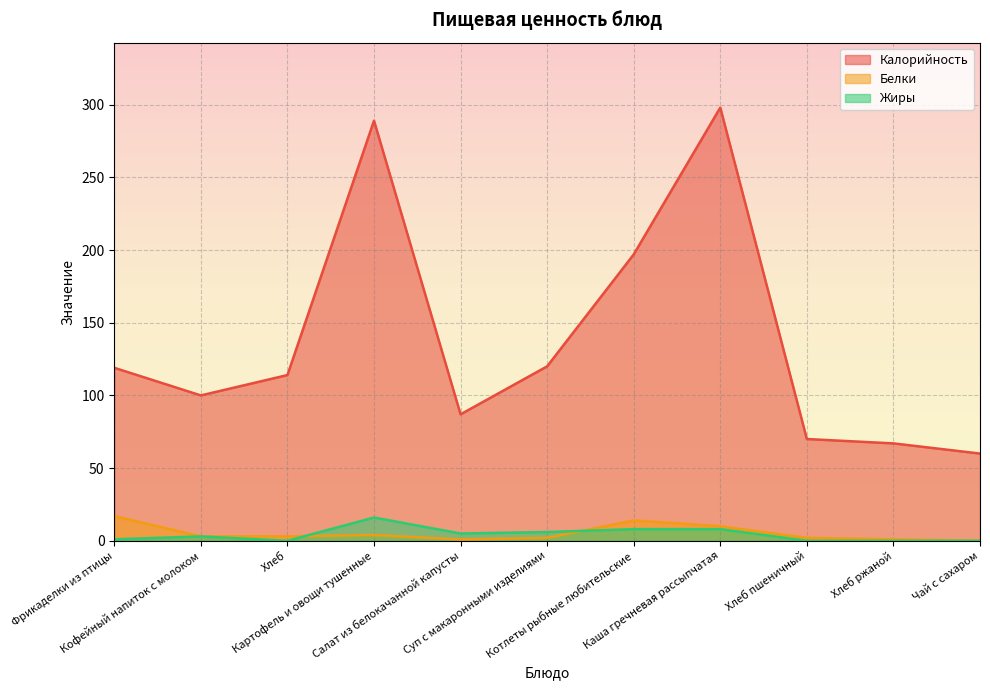

At which category does Калорийность reach its first local peak?

Картофель и овощи тушенные